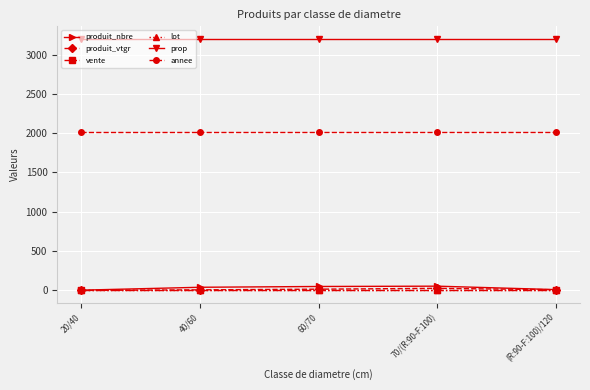

Is it true that produit_nbre equals 10.0 at (R:90-F:100)/120?

True